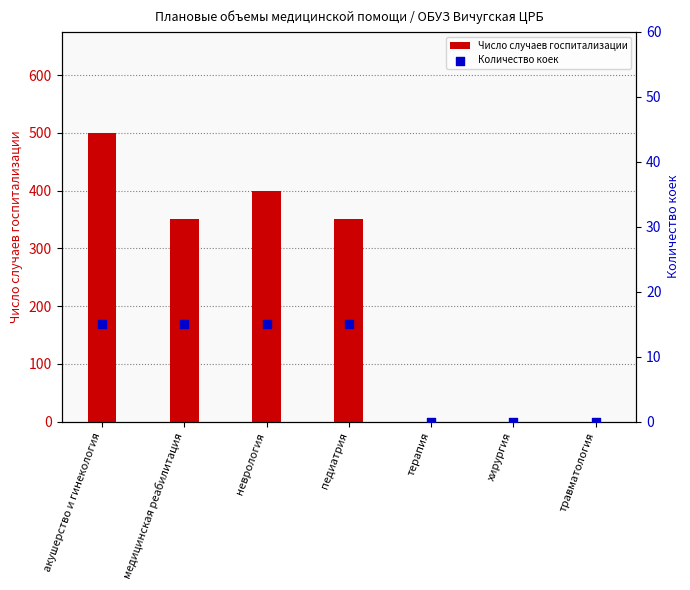

Which series contains the highest Y value?

Число случаев госпитализации